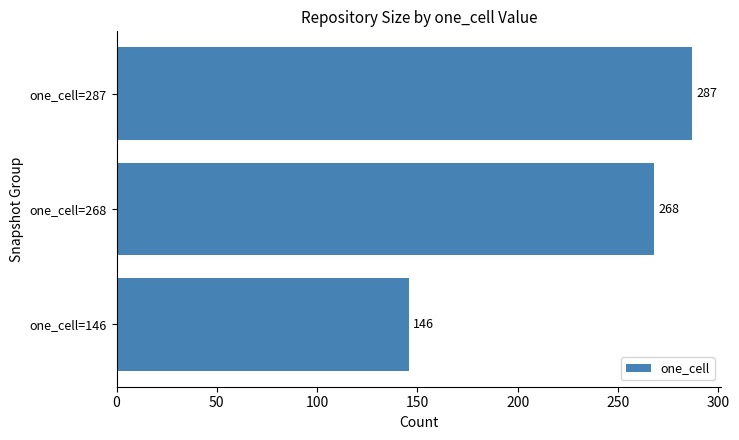

What is the change in value from one_cell=268 to one_cell=287?

+19